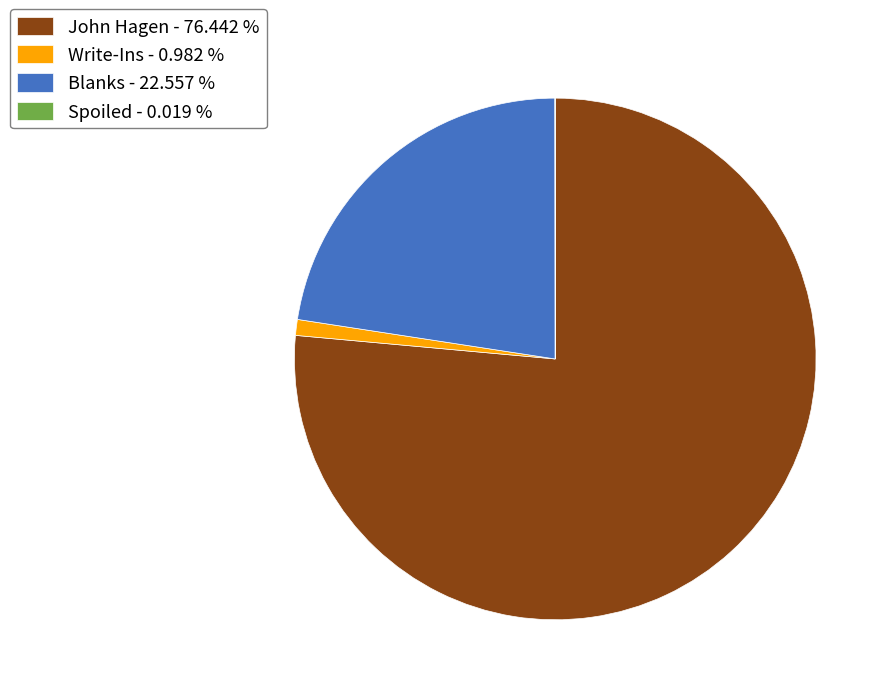

Is there any slice that represents more than half of the pie?

Yes